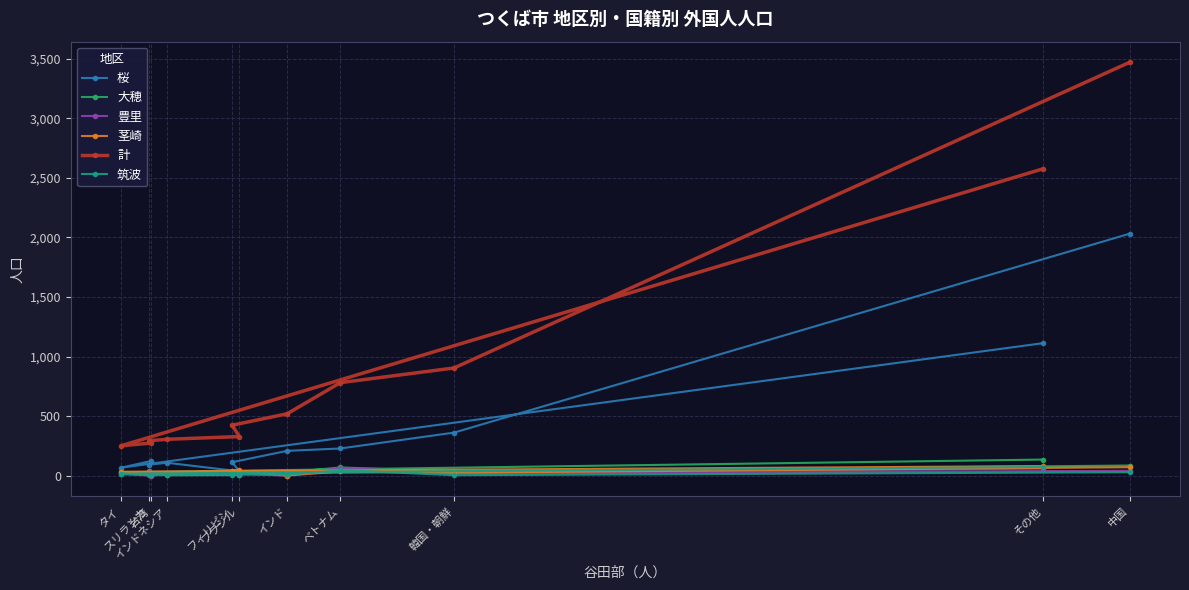

Is it true that 大穂 equals 35 at 韓国・朝鮮?

True